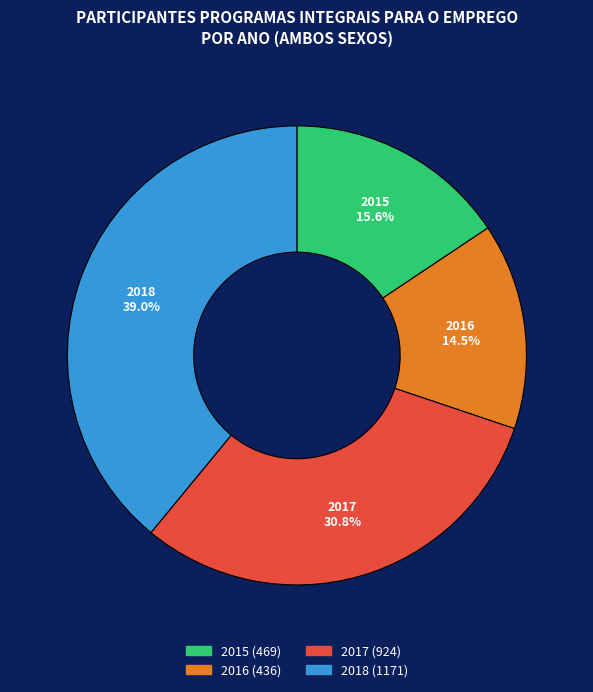

Does 2015 account for over 50% of the chart?

No